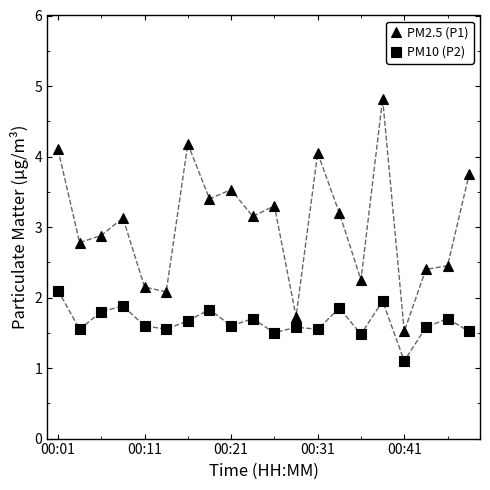

Which series has the widest spread of values?

PM2.5 (P1)